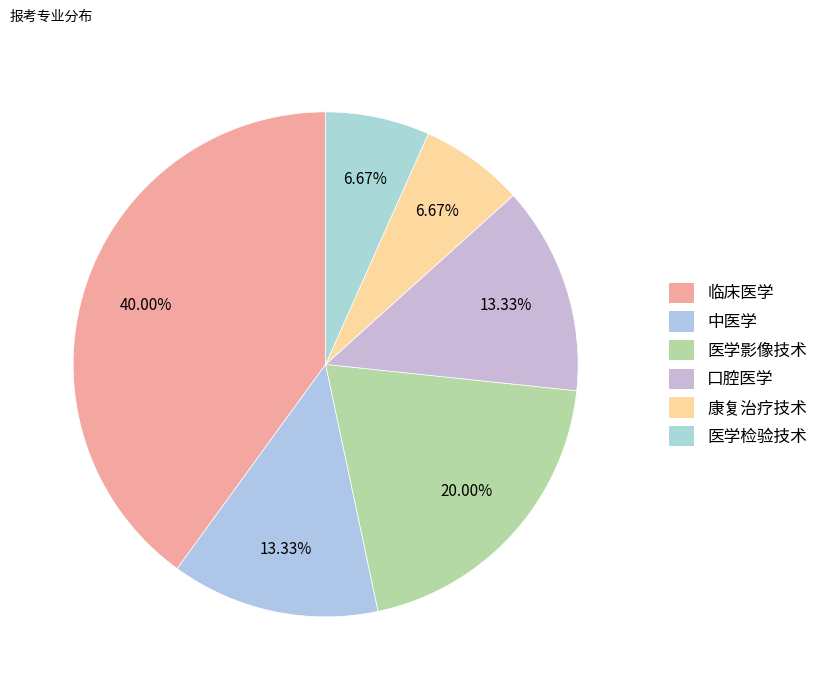

To the nearest percent, what is the average slice percentage?

17%